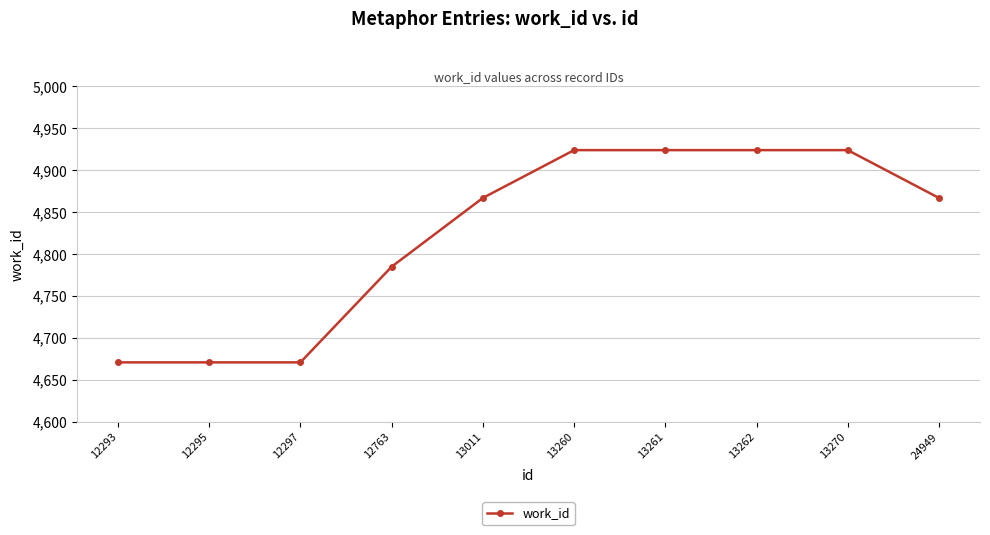

What is the sum of the values at 13261 and 12295?

9595